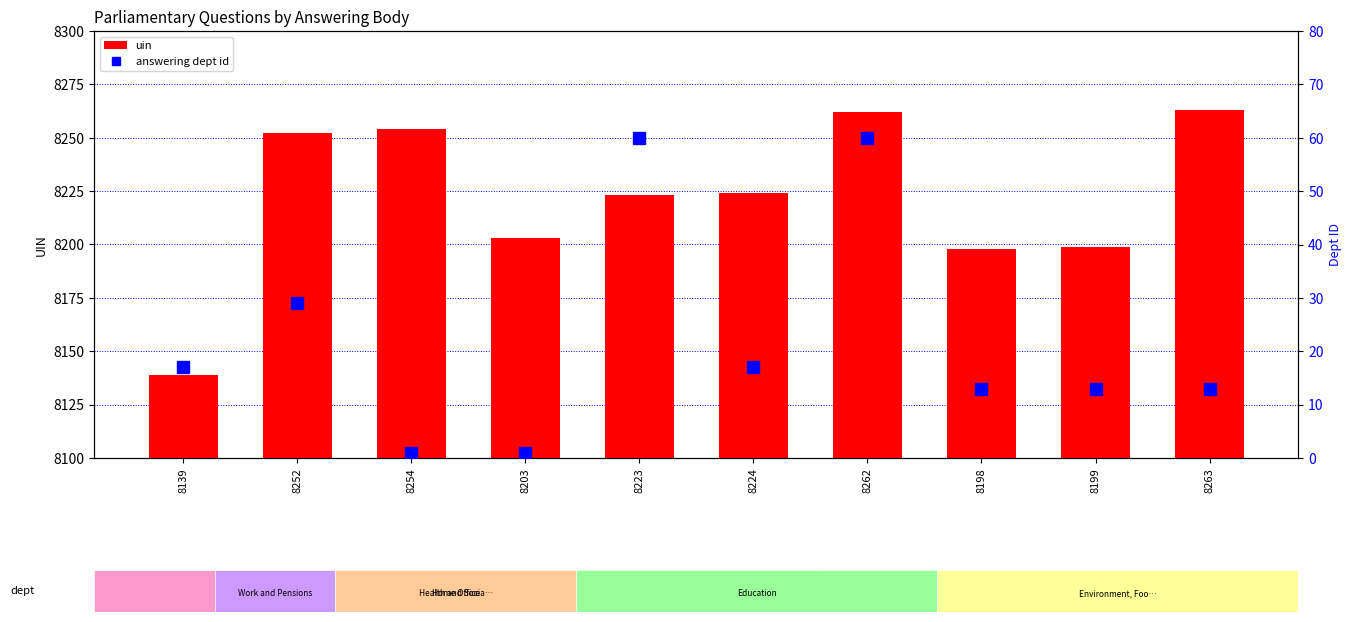

What is the total value across all series at 8262?

8322